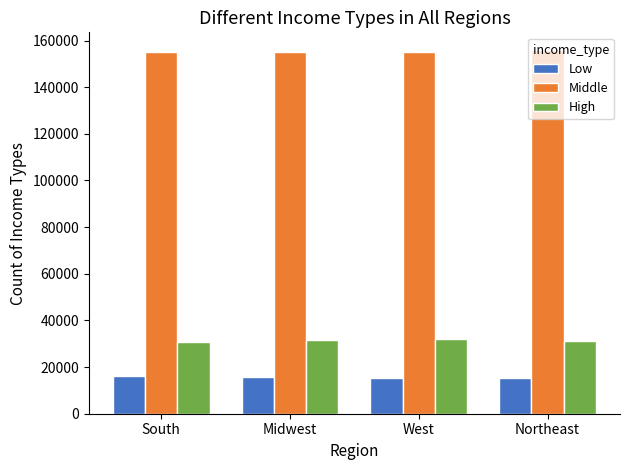

Is it true that High equals 19261 at Midwest?

False